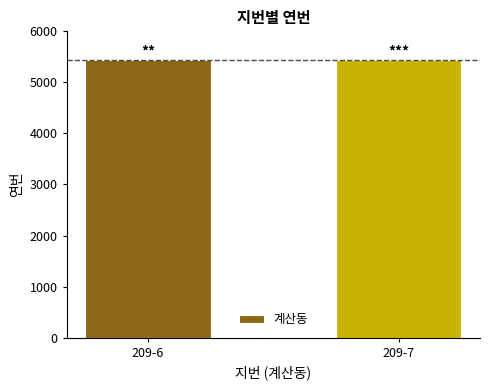

Does the chart contain stacked bars?

No